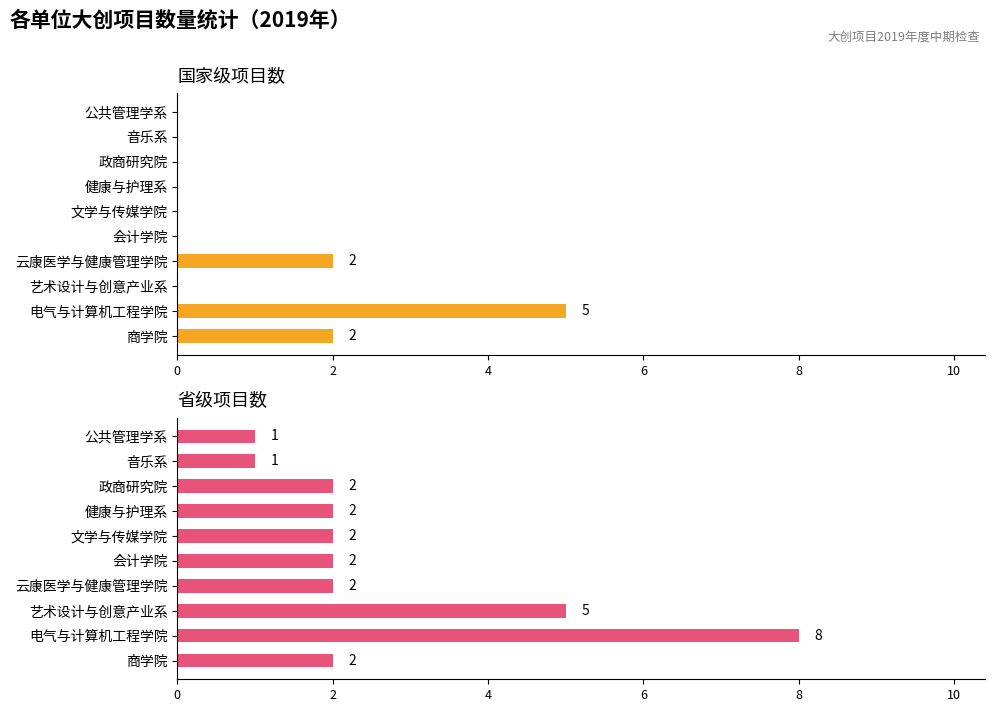

Which series has the largest total across all categories?

省级项目数